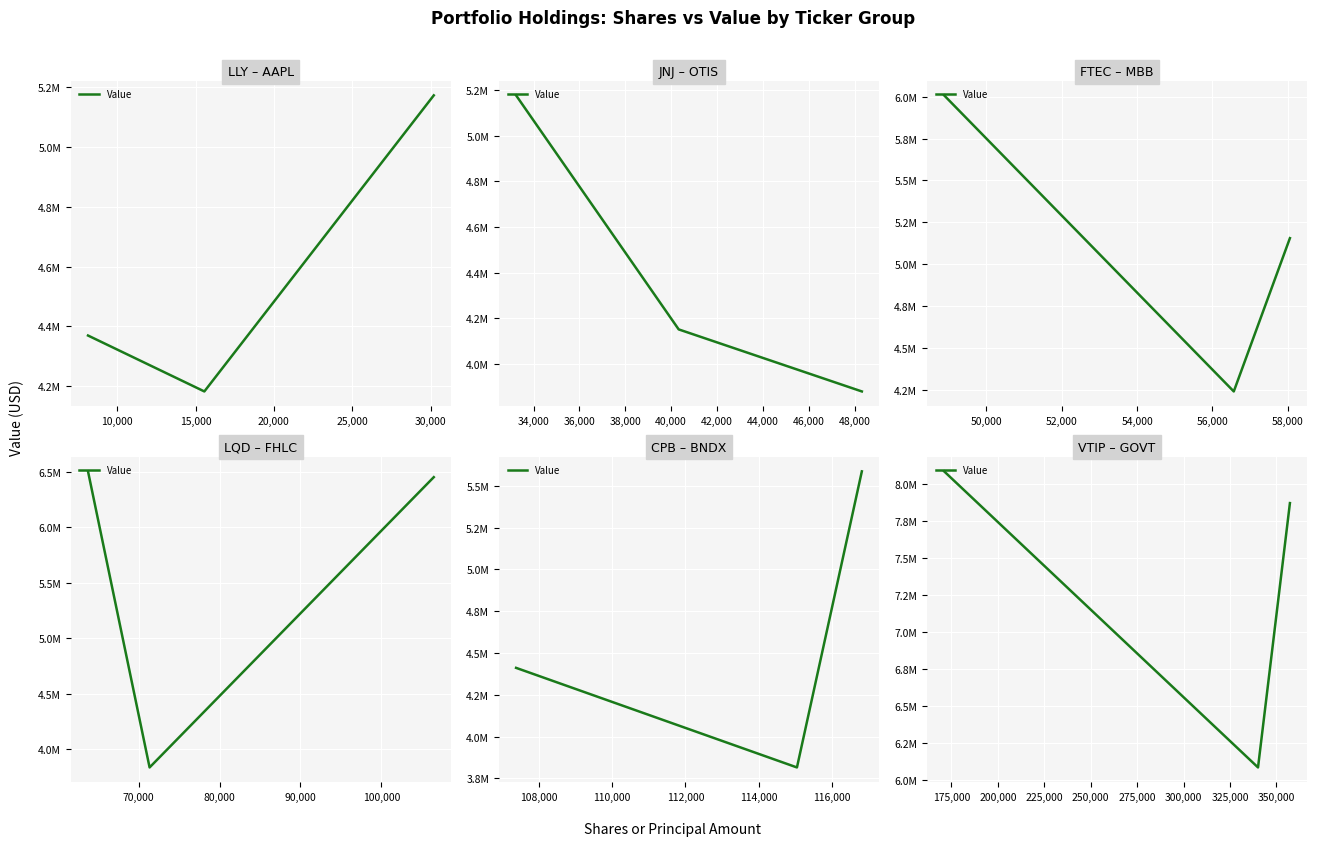

Count the values in the range 6083881 to 8088576.

3